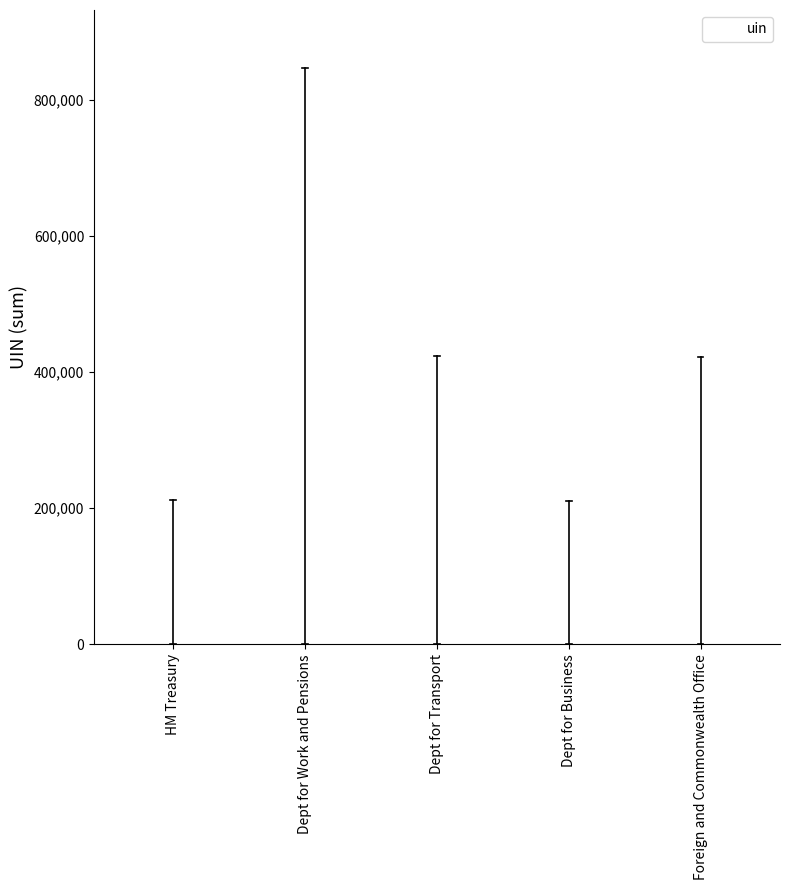

What is the difference between the values at Dept for Business and Dept for Transport?

211734